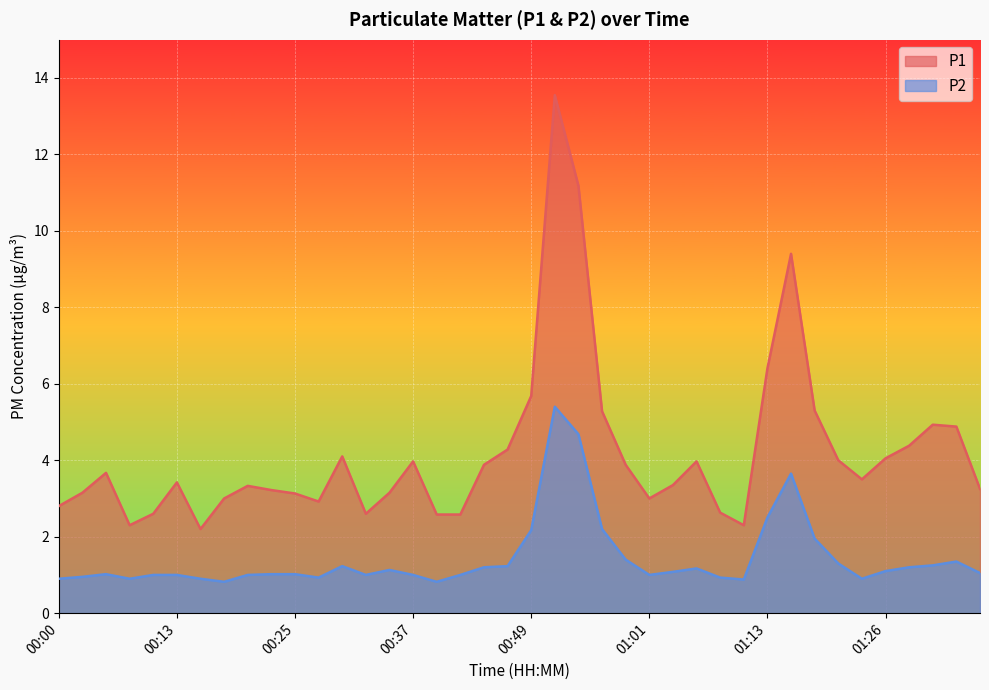

What position from the right is 00:08?

37